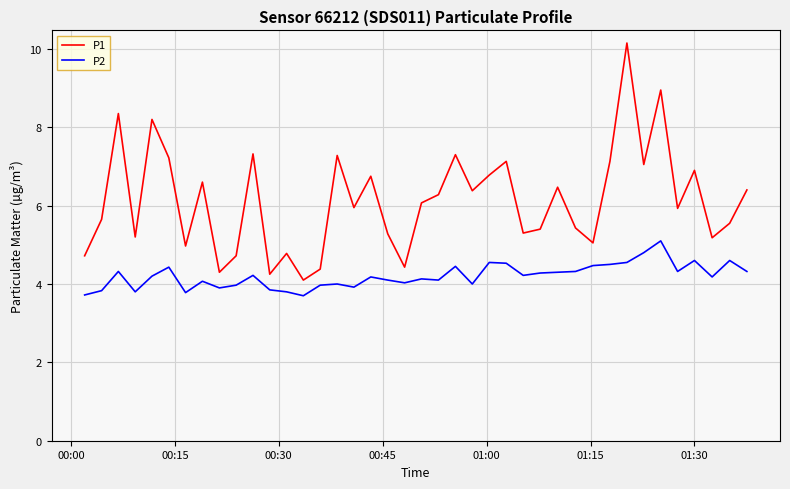

What is the minimum value shown in the chart?

3.7